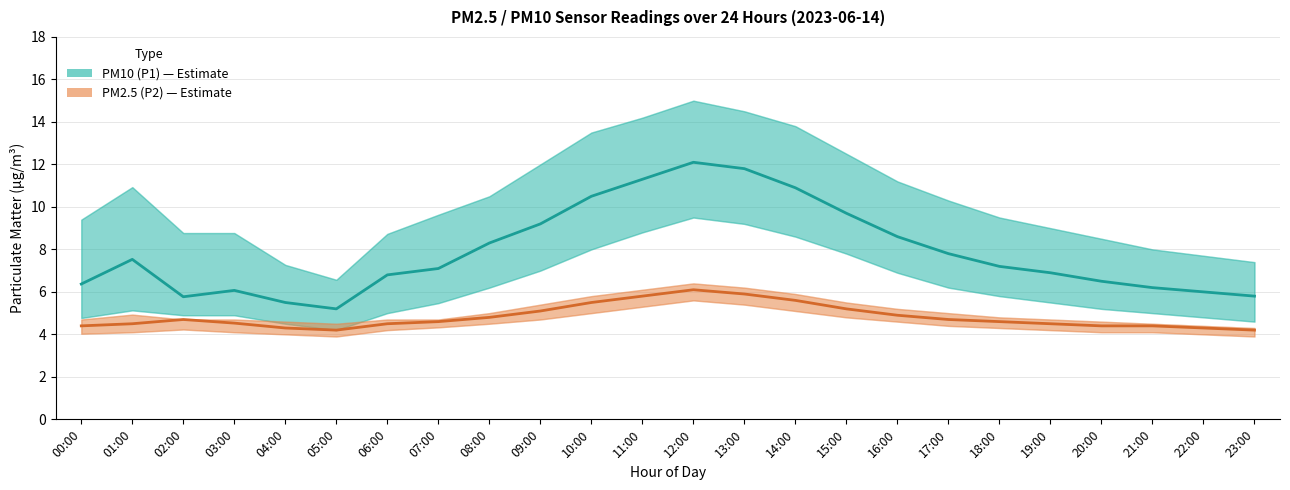

Which category has the highest value across all series?

12:00